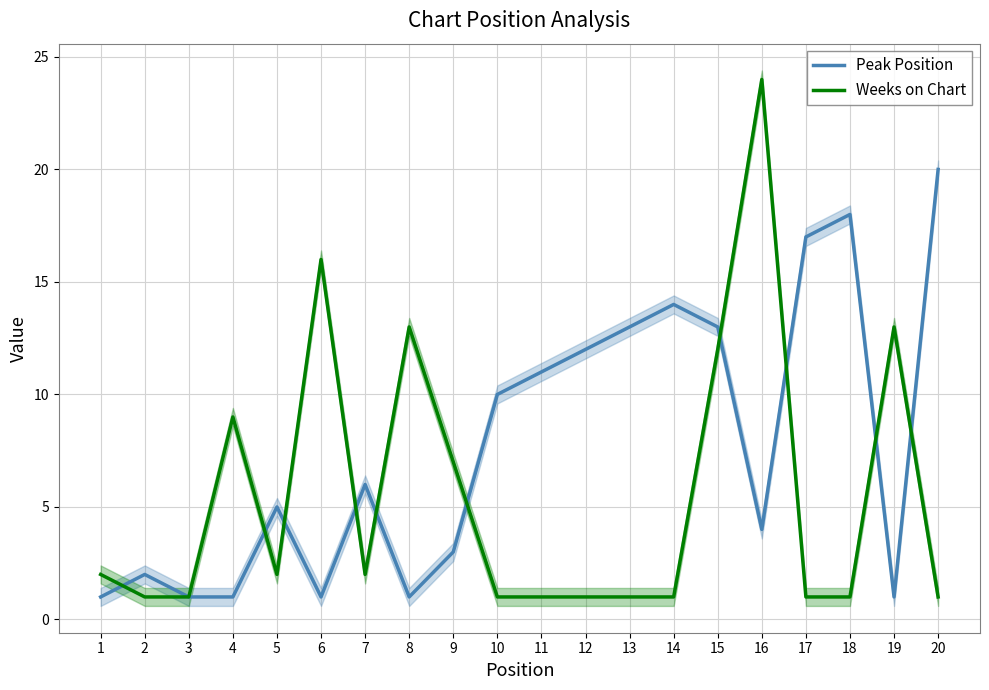

Which series changed the most between 16 and 17?

Weeks on Chart